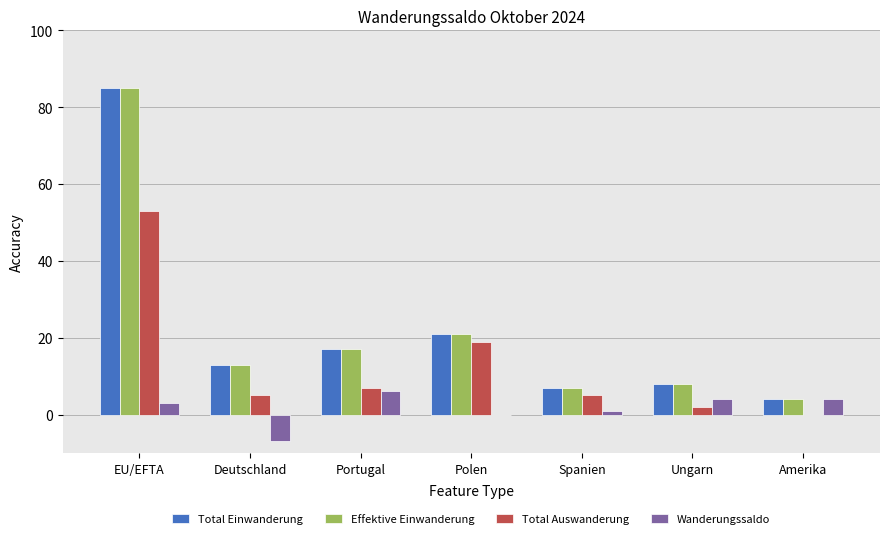

At which category does the chart reach its peak across all series?

EU/EFTA